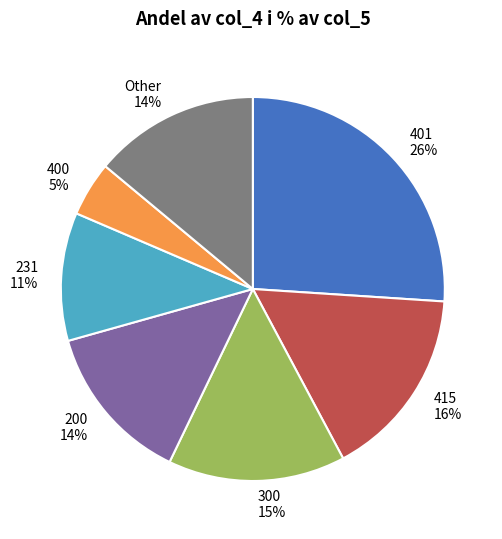

Is it true that 200 is 14% of the pie?

True